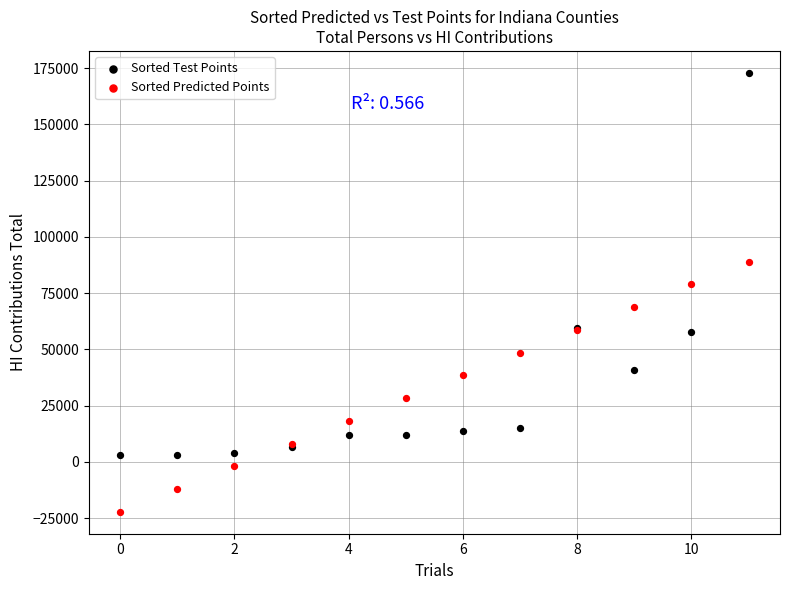

Which series contains the lowest Y value?

Sorted Predicted Points